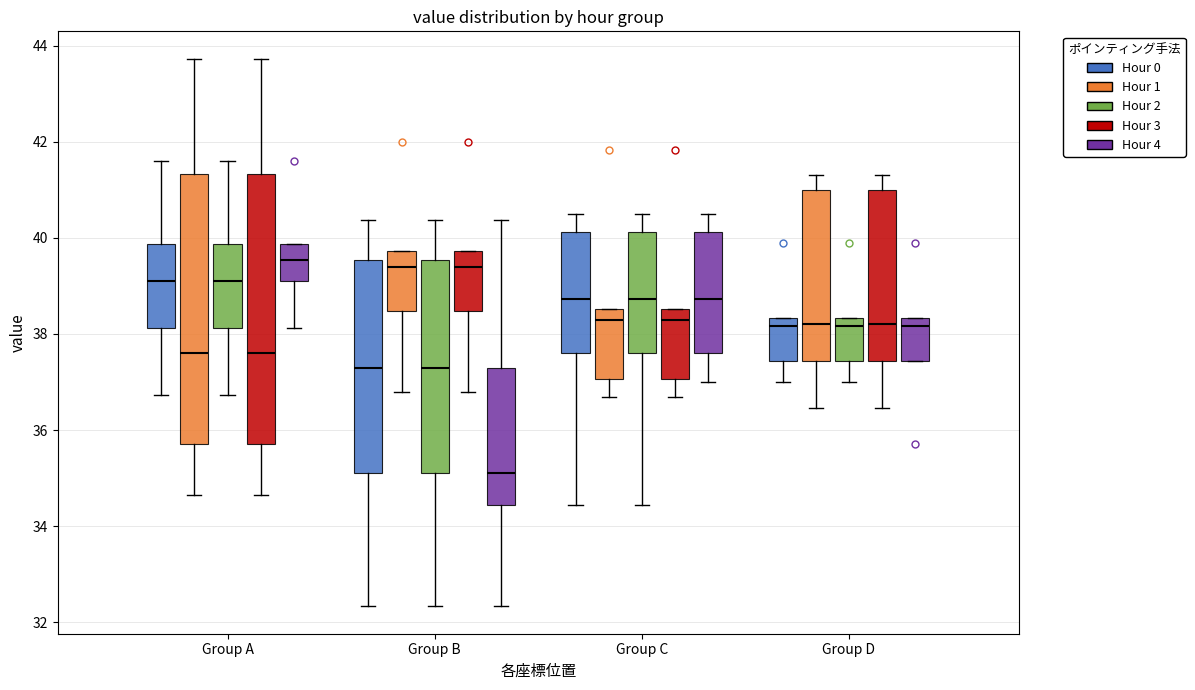

Where is the upper edge of the box for Group D (Hour 2) on the y-axis? The values are not printed on the chart, so give them approximately, as read against the axis.

38.4